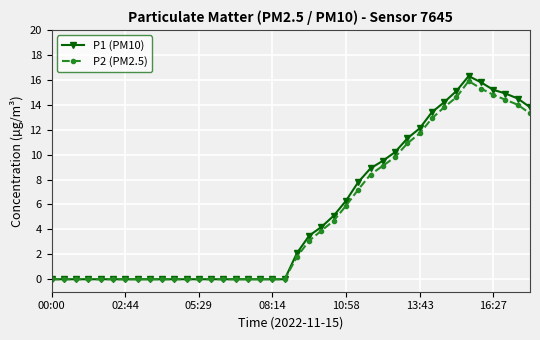

What is the difference between the maximum and minimum values in the P2 (PM2.5) series?

15.9